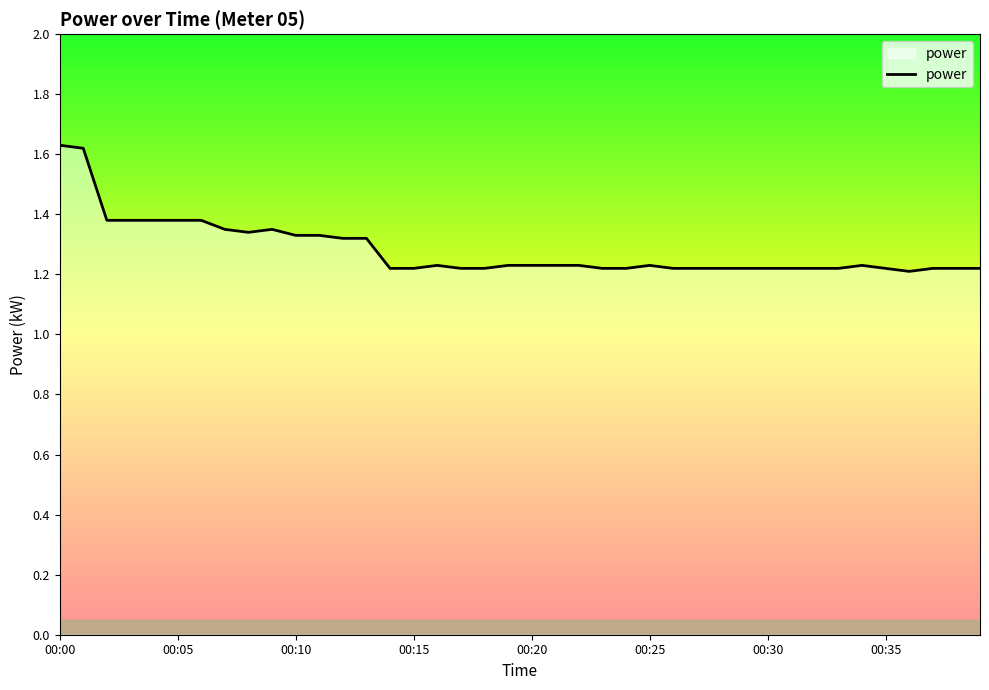

What is the difference between the maximum and minimum values?

0.4